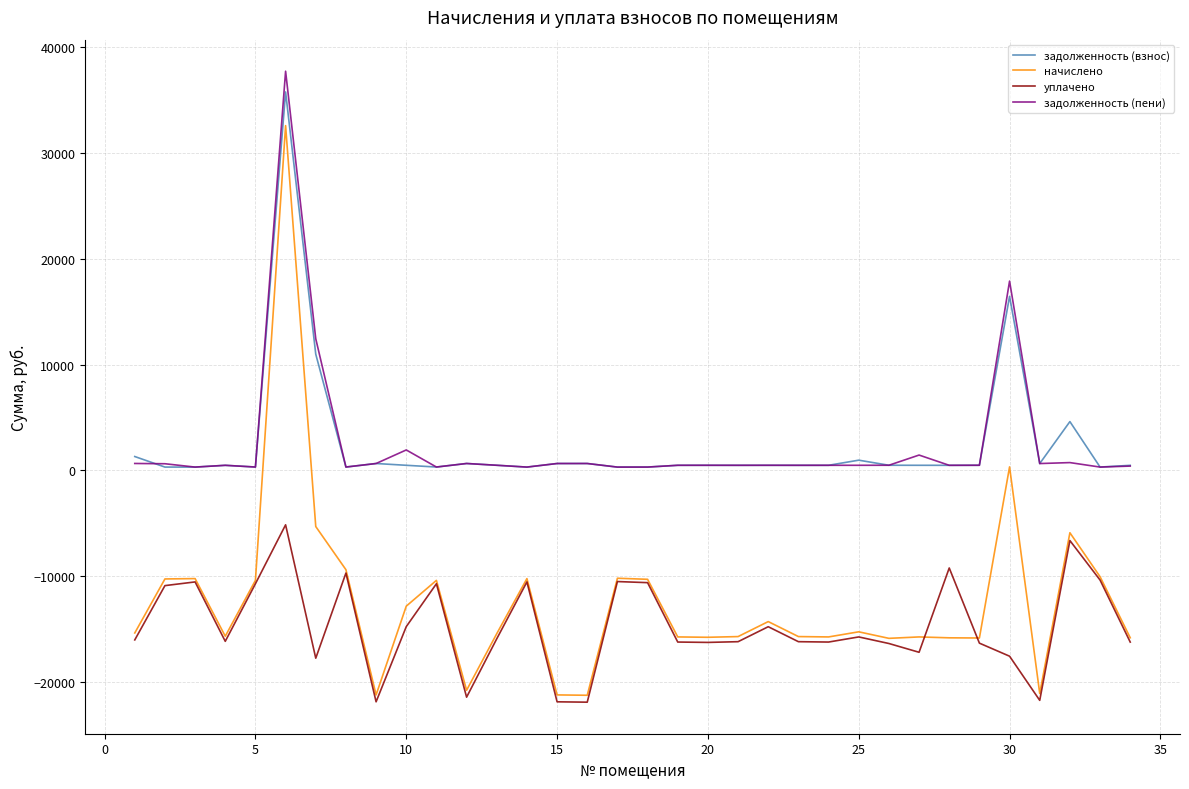

True or false: начислено and задолженность (пени) intersect in this chart.

False